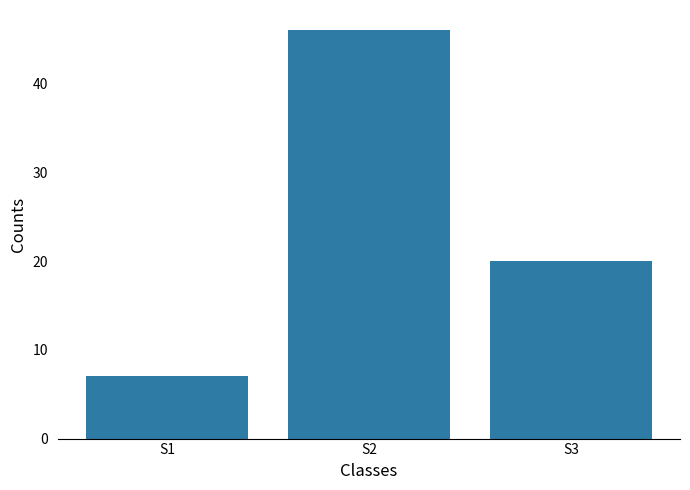

Where does the data first go above 20?

S2